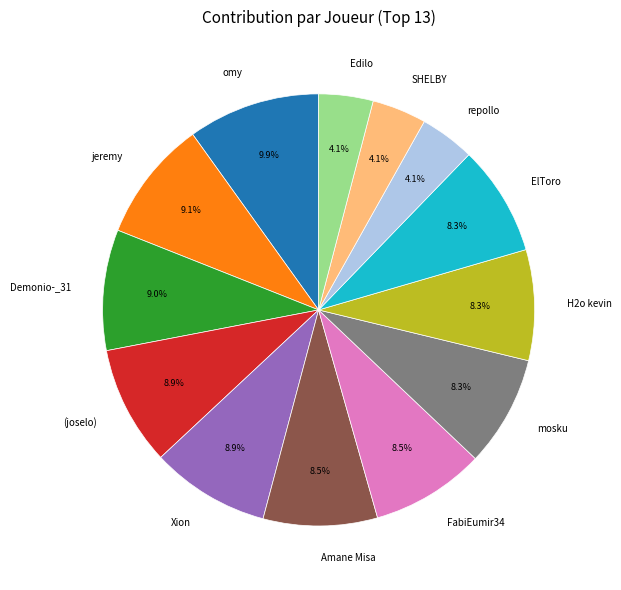

Which category has the biggest portion of the pie?

omy